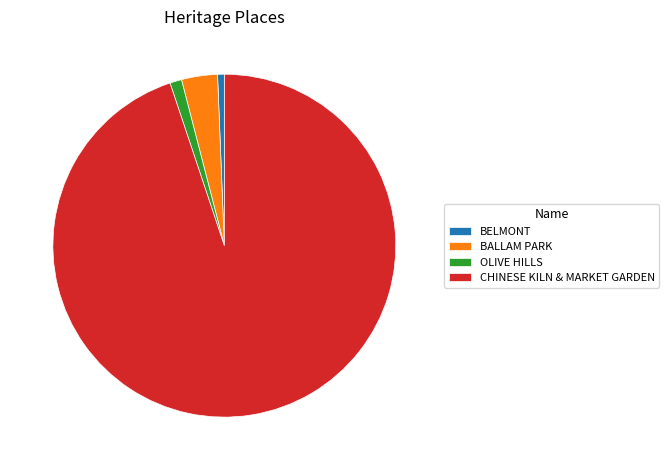

True or false: CHINESE KILN & MARKET GARDEN accounts for 89% of the total.

False